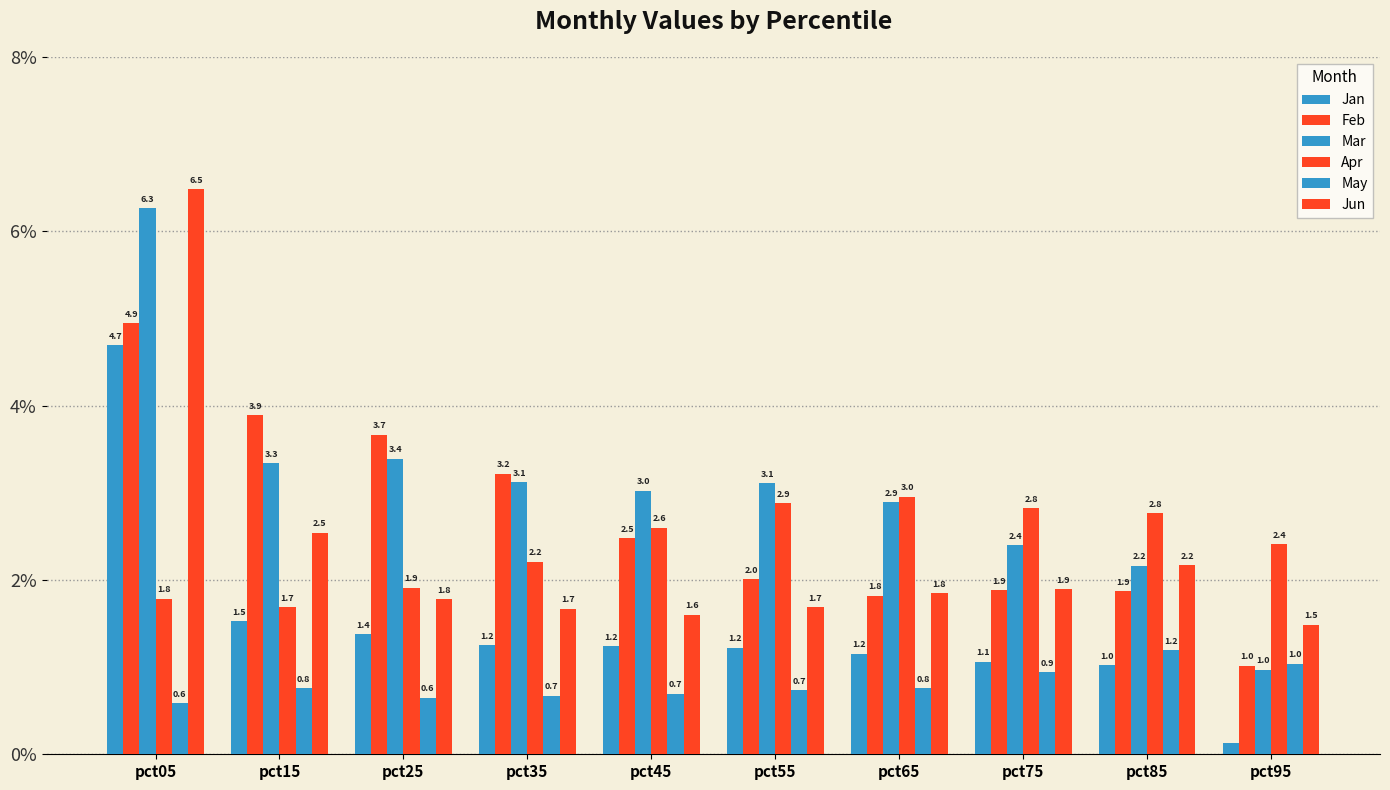

How many bars are there in total?

60